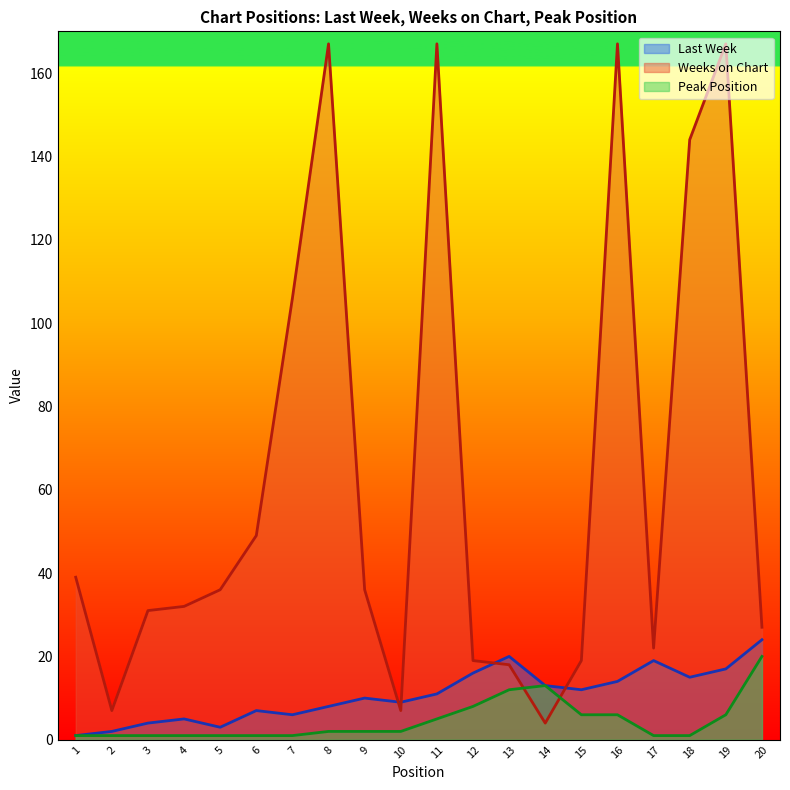

The value of Last Week at 16 is 14. True or false?

True